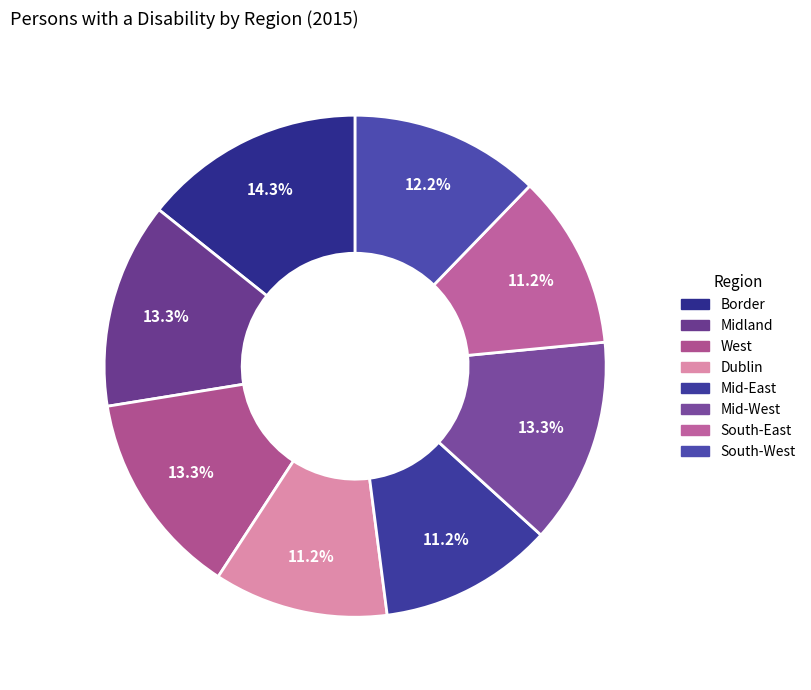

To the nearest percent, what is the average slice percentage?

12%